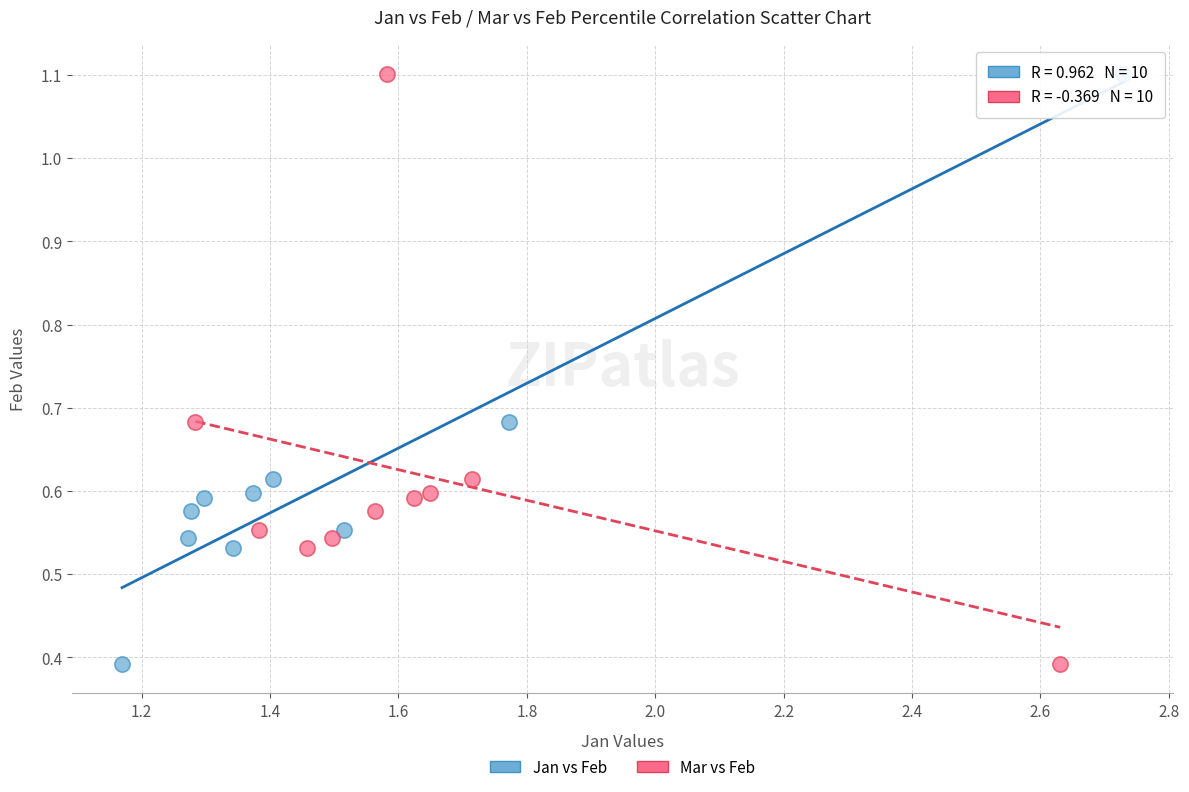

What are all the series names shown in the legend?

Jan vs Feb, Mar vs Feb